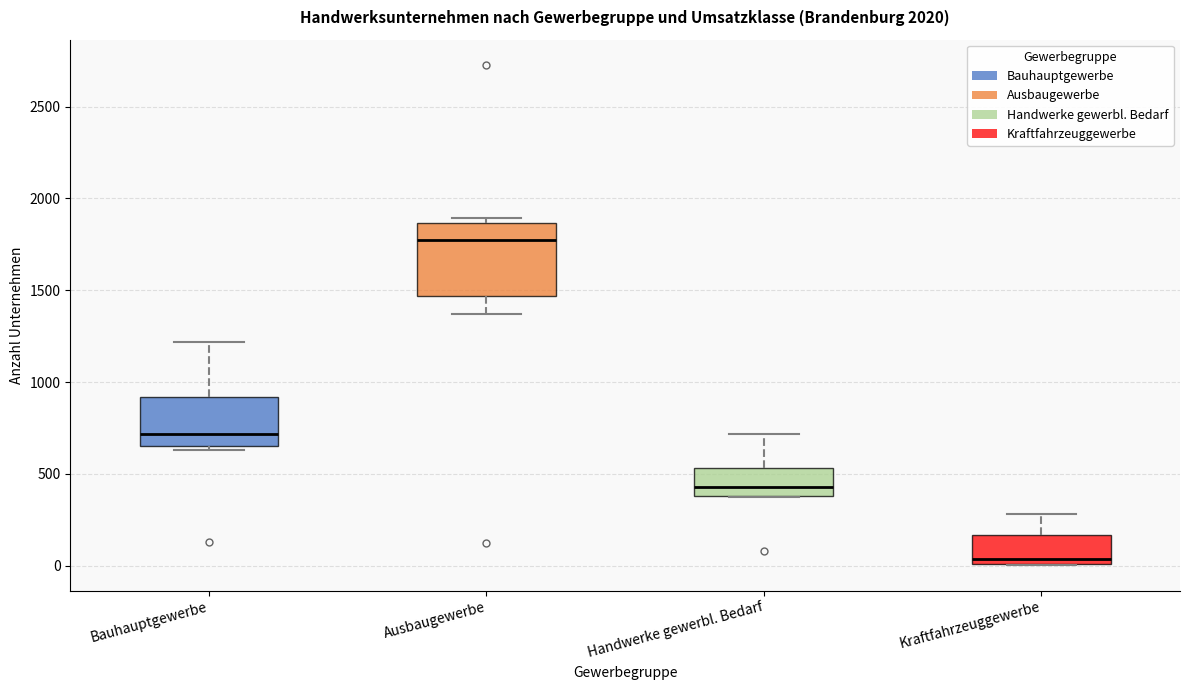

Reading left to right, transcribe this box plot: for each box, give where its median line is, the range the box spans, and where its two whiskers end, as read against the y-axis. The values are not printed on the chart, so give them approximately, as read against the axis.

Bauhauptgewerbe: median 700, box 650 to 900, whiskers 650 (just below the box's lower edge) to 1200
Ausbaugewerbe: median 1750, box 1450 to 1850, whiskers 1350 to 1900
Handwerke gewerbl. Bedarf: median 450, box 400 to 550, whiskers 350 to 700
Kraftfahrzeuggewerbe: median 50, box 0 to 150, whiskers 0 to 300